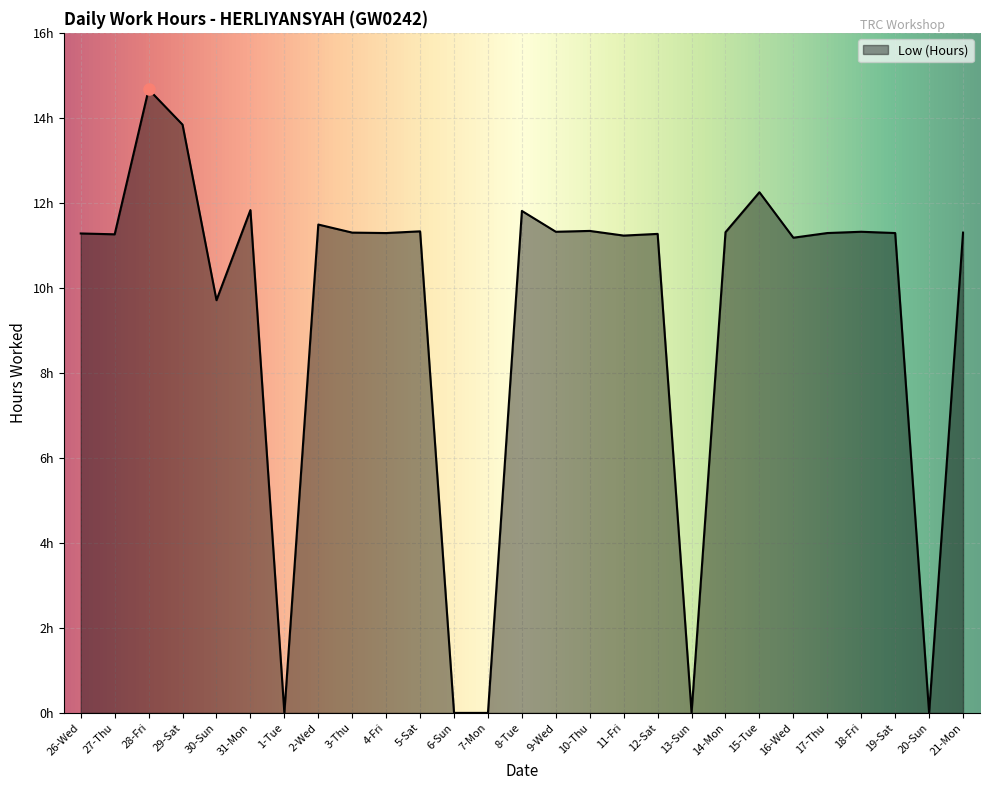

Is it true that the value at 28-Fri is 20.7?

False